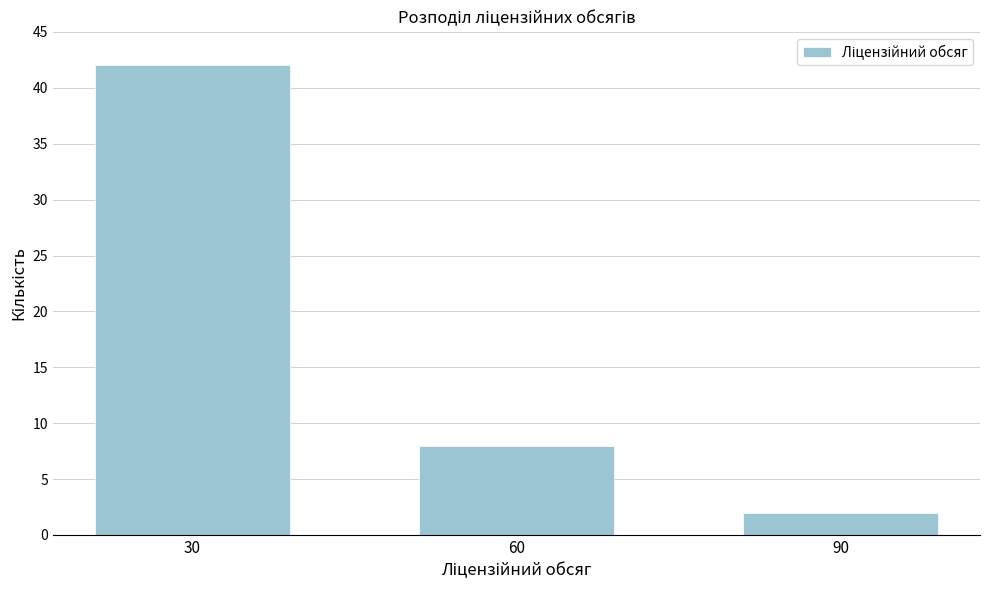

Reading left to right, list all the values displayed in this chart.

30=42	60=8	90=2